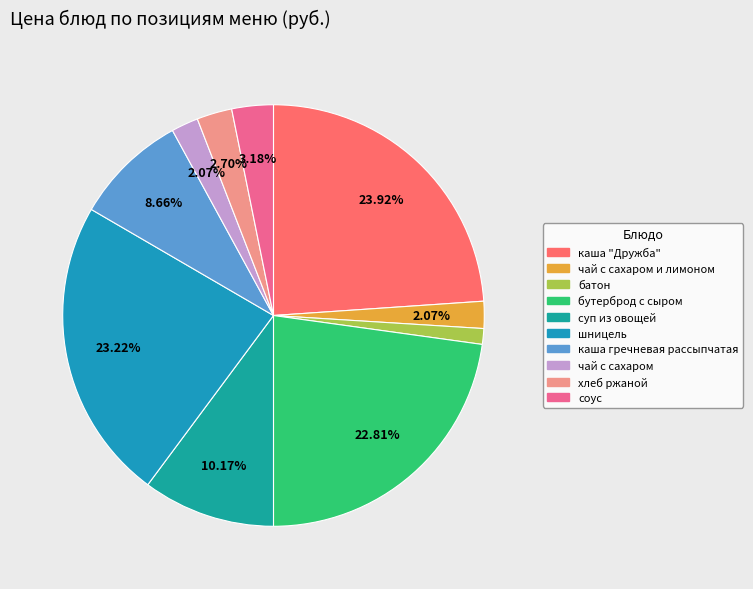

Is there any slice that represents more than half of the pie?

No